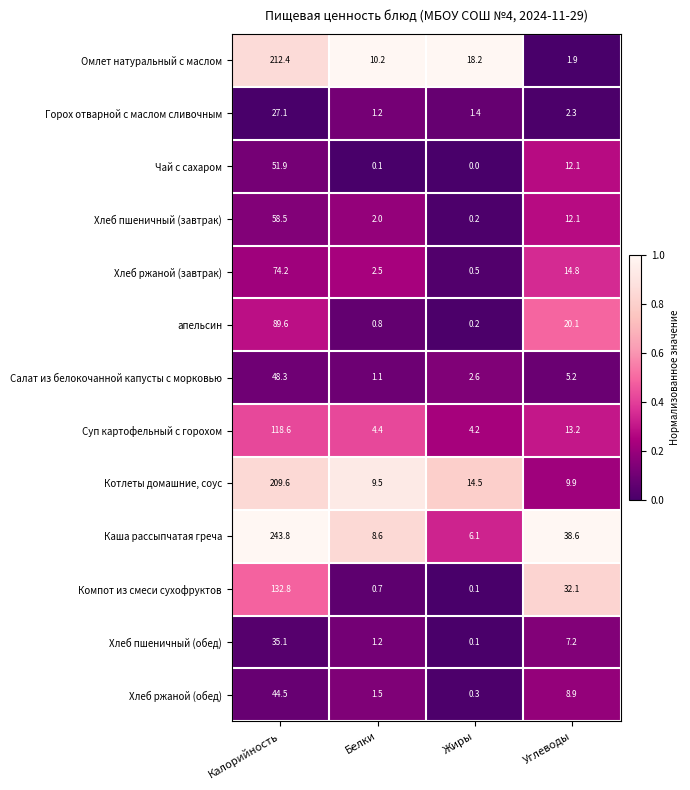

Is the value of Омлет натуральный с маслом at Жиры greater than the value of Салат из белокочанной капусты с морковью at Углеводы?

Yes